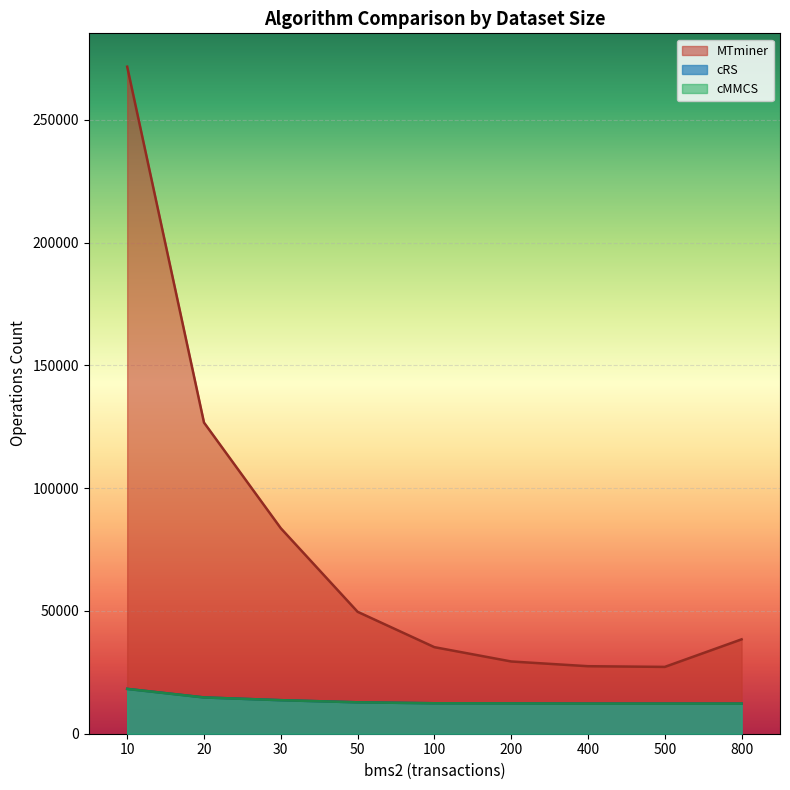

What is the total value across all series at 100?

60056